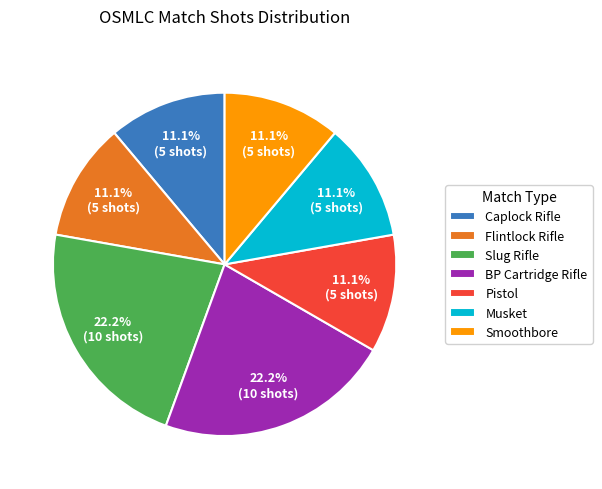

Approximately how many times larger is the value at Flintlock Rifle compared to Slug Rifle?

0.5